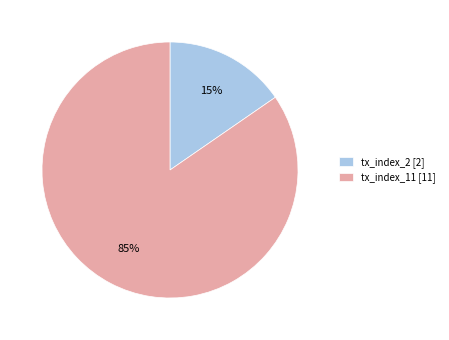

The tx_index_2 slice represents 29% of the pie. True or false?

False